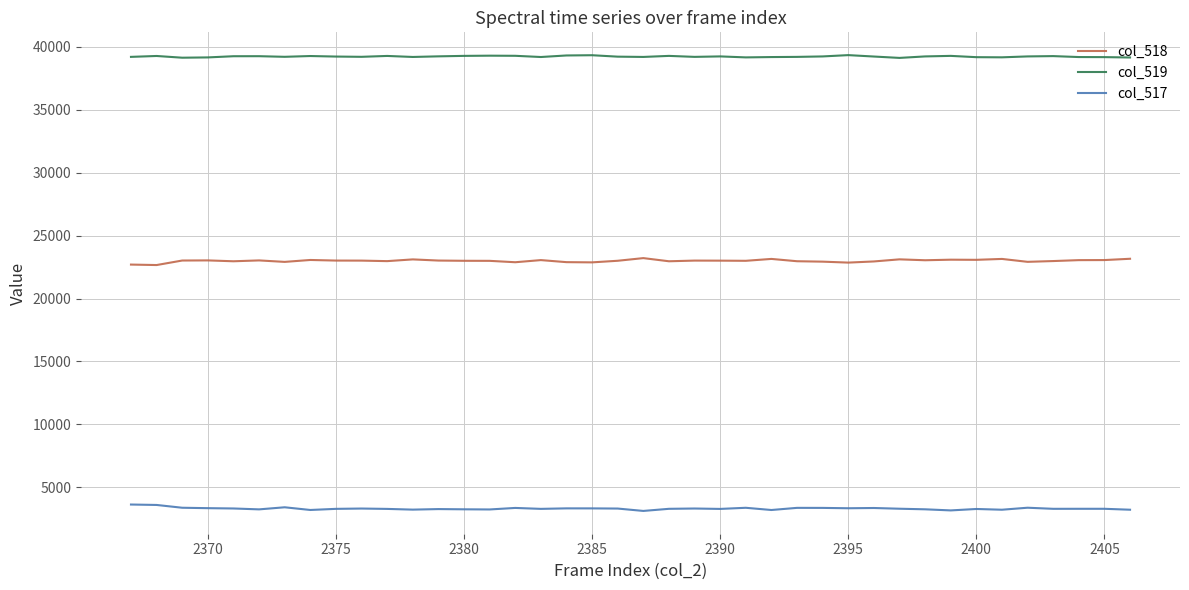

How many lines are shown in the chart?

3